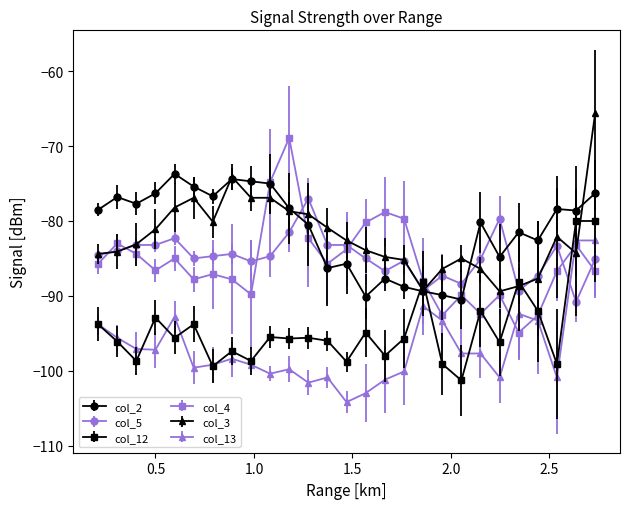

List the series in order of their peak value, lowest first.

col_13, col_12, col_5, col_2, col_4, col_3